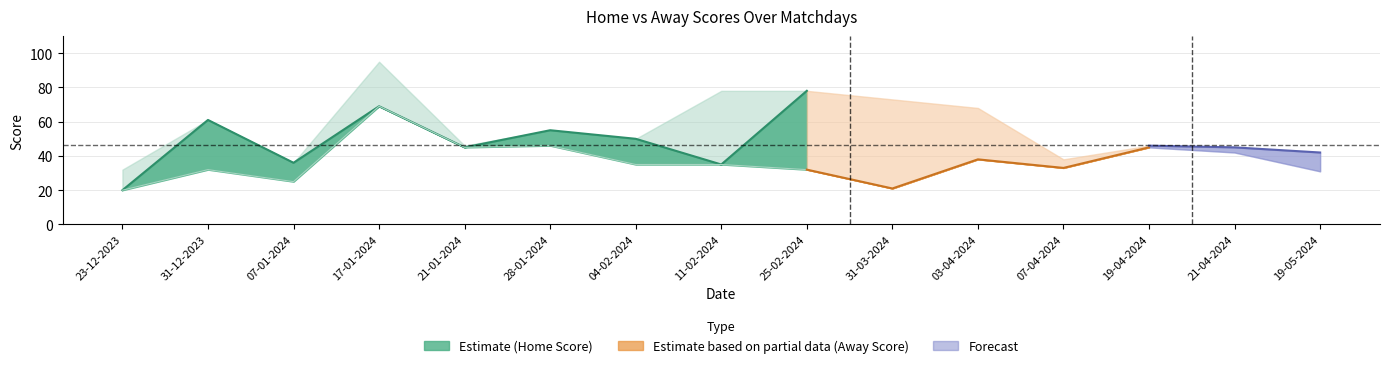

Read the Away Score value at 19-05-2024.

31